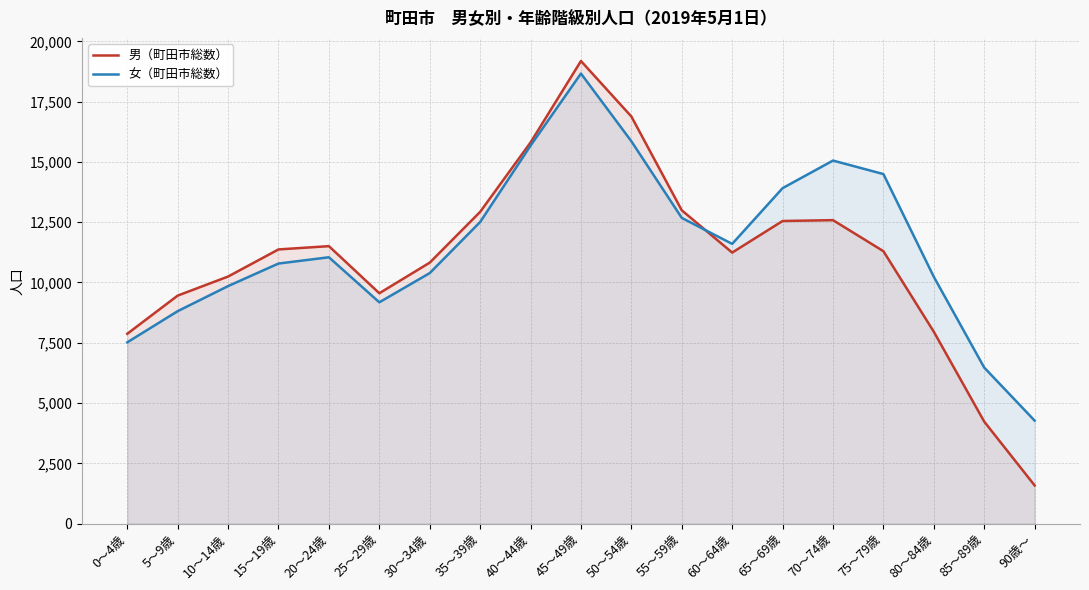

What is the difference between the 男（町田市総数） values at 30～34歳 and 20～24歳?

684